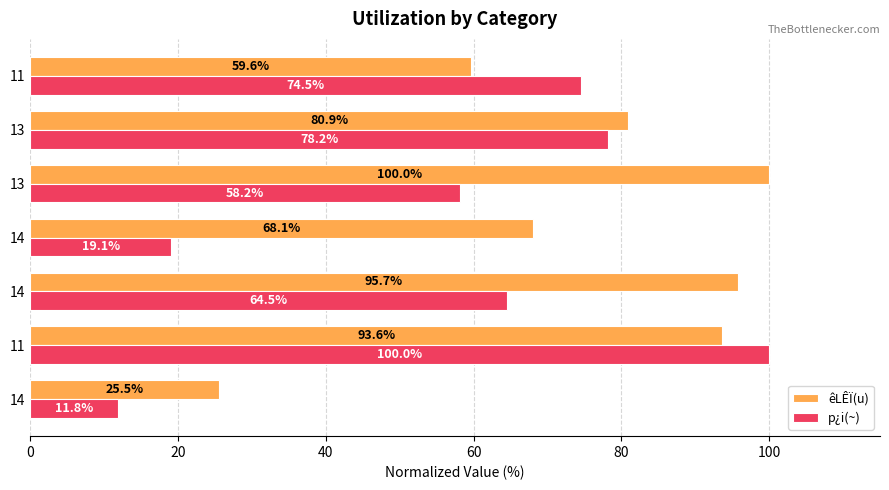

Reading left to right, what are all the values shown in this chart?

êLÊÏ(u): 25.5	93.6	95.7	68.1	100.0	80.9	59.6
p¿i(~): 11.8	100.0	64.5	19.1	58.2	78.2	74.5